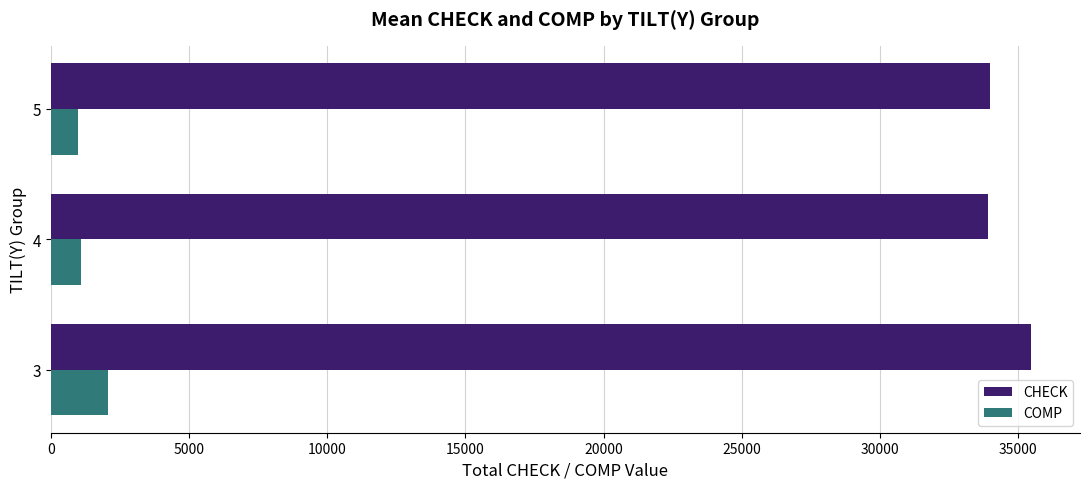

What is the average value of the CHECK series?

34454.7